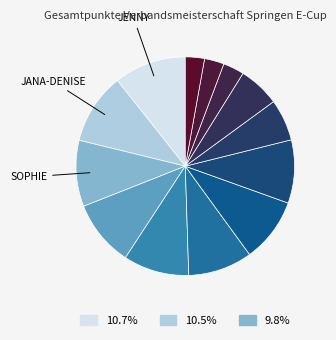

Is there any slice that represents more than half of the pie?

No